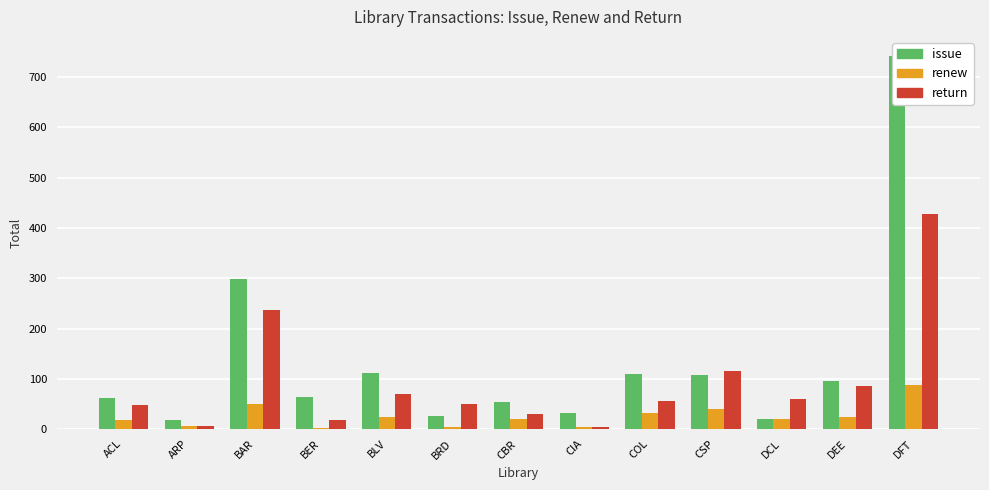

How many bars are there in total?

39